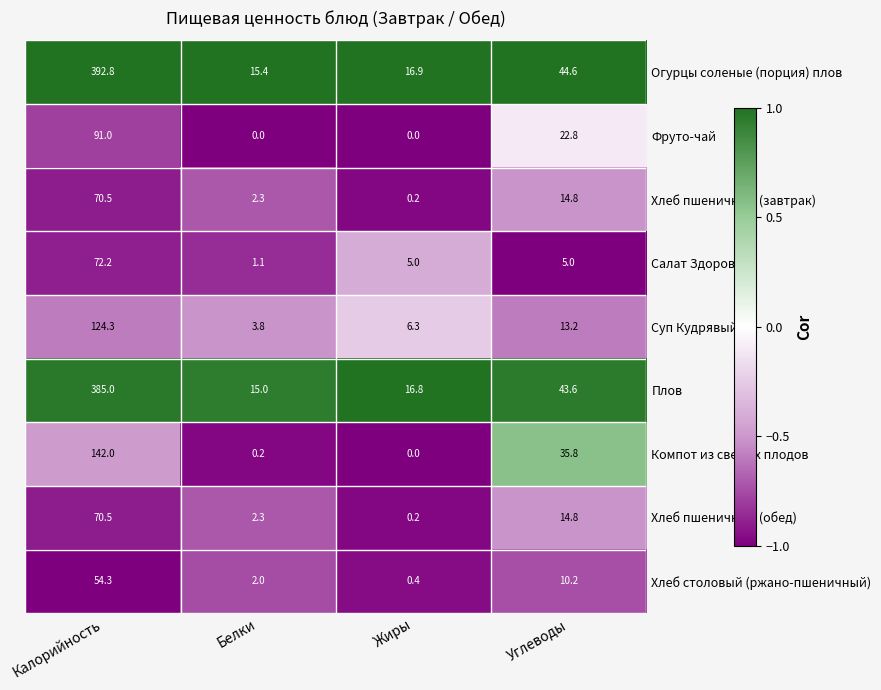

What value does the Суп Кудрявый series have at Жиры?

6.3